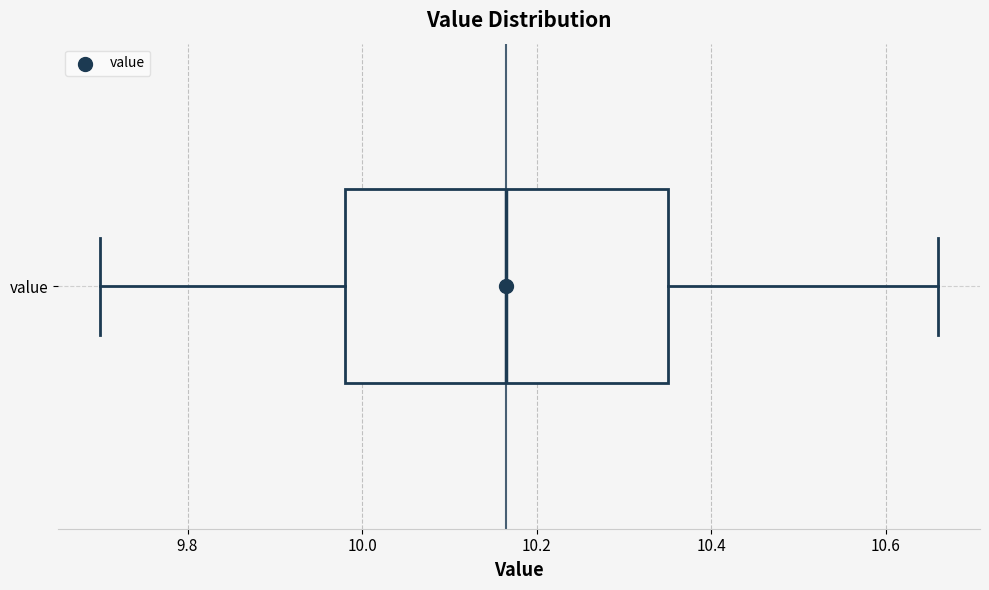

Transcribe this box plot: give where the median line is, the range the box spans, and where the two whiskers end, as read against the x-axis. The values are not printed on the chart, so give them approximately, as read against the axis.

median 10.16, box 9.98 to 10.36, whiskers 9.70 to 10.66